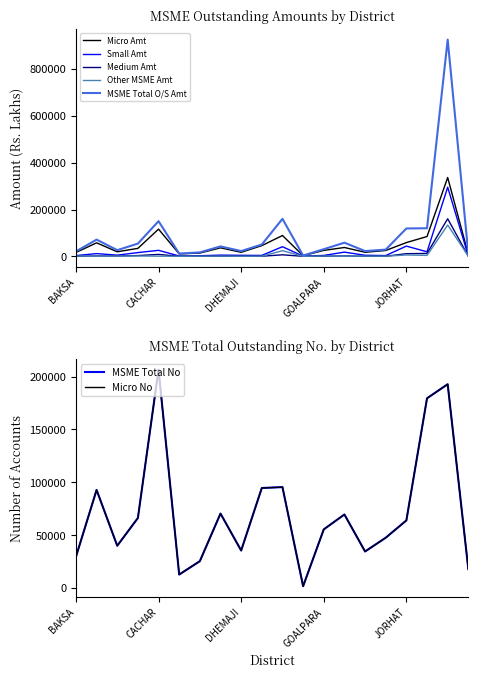

True or false: Small Amt and MSME Total O/S Amt cross at least once.

False